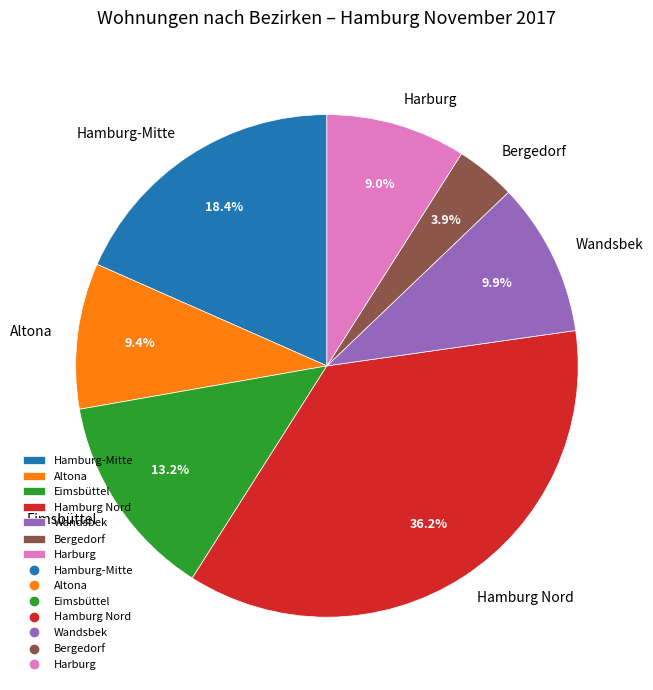

Between Harburg and Eimsbüttel, which is larger?

Eimsbüttel